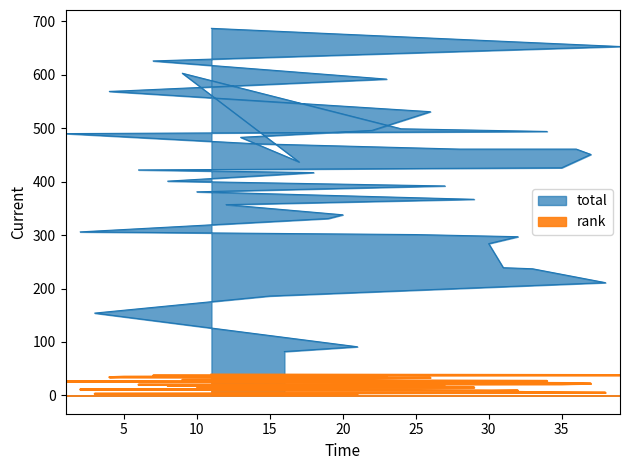

True or false: rank has more than 2 interior local peaks.

False